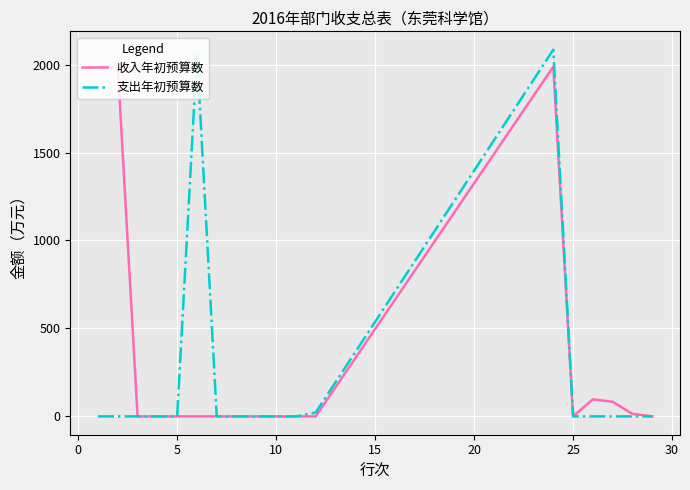

Which series has the widest spread of values?

支出年初预算数